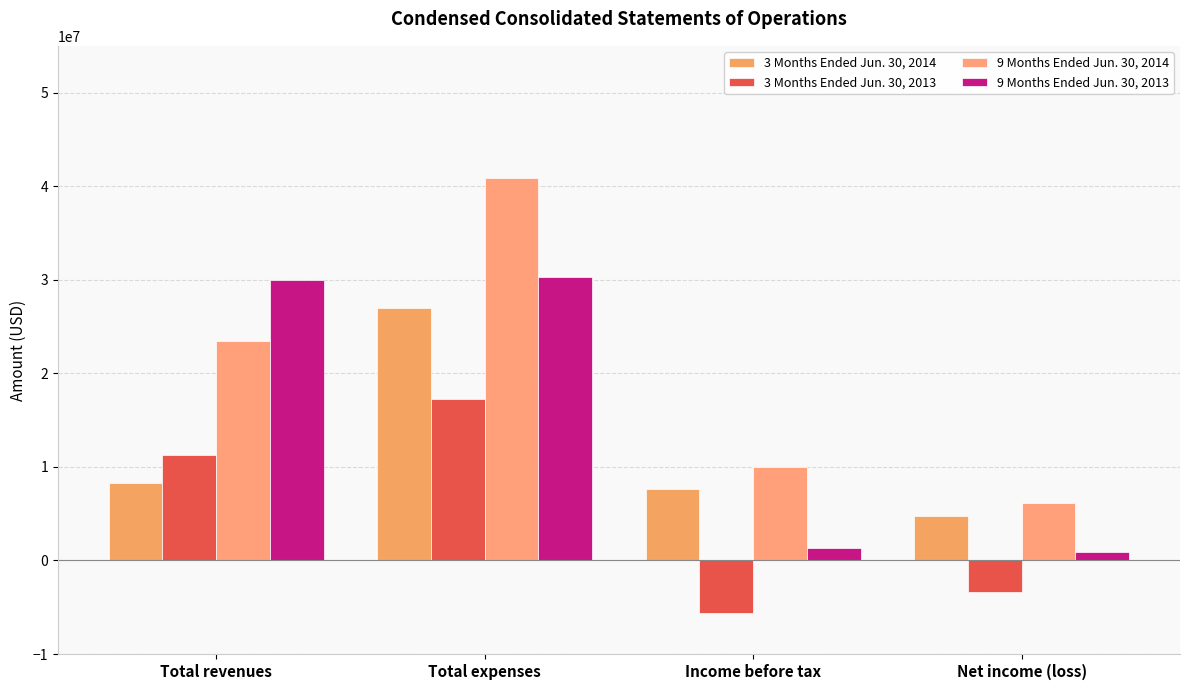

How many distinct data groups are displayed?

4